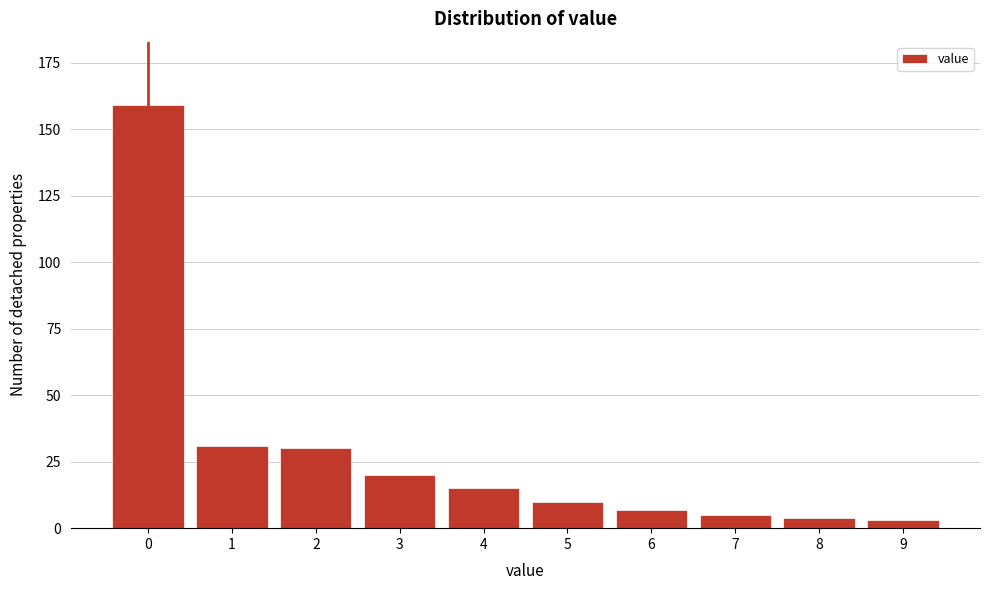

Reading left to right, what are all the values shown in this chart?

159	31	30	20	15	10	7	5	4	3